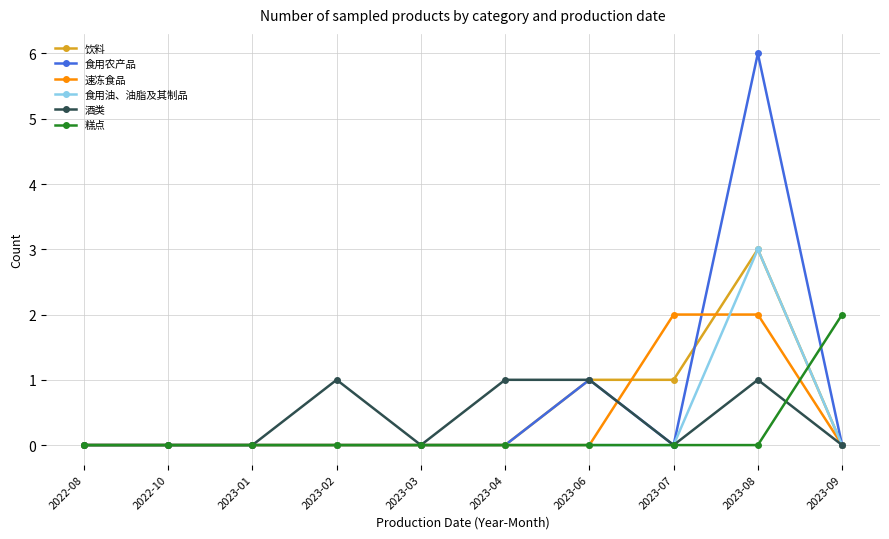

At which category is the sum across all series the highest?

2023-08